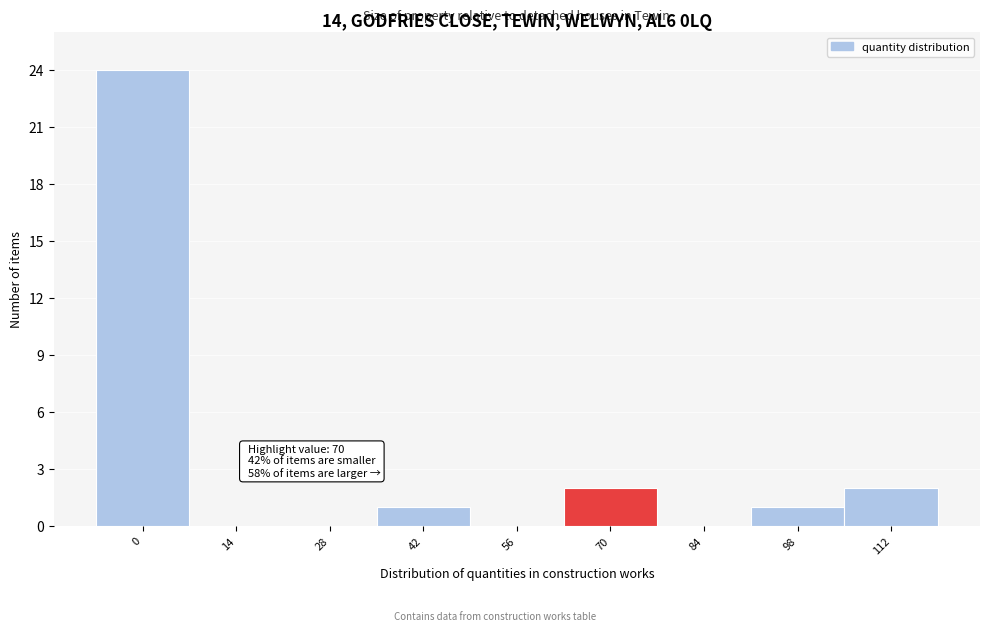

Reading left to right, transcribe all the data shown in this chart.

0=24	14=0	28=0	42=1	56=0	70=2	84=0	98=1	112=2